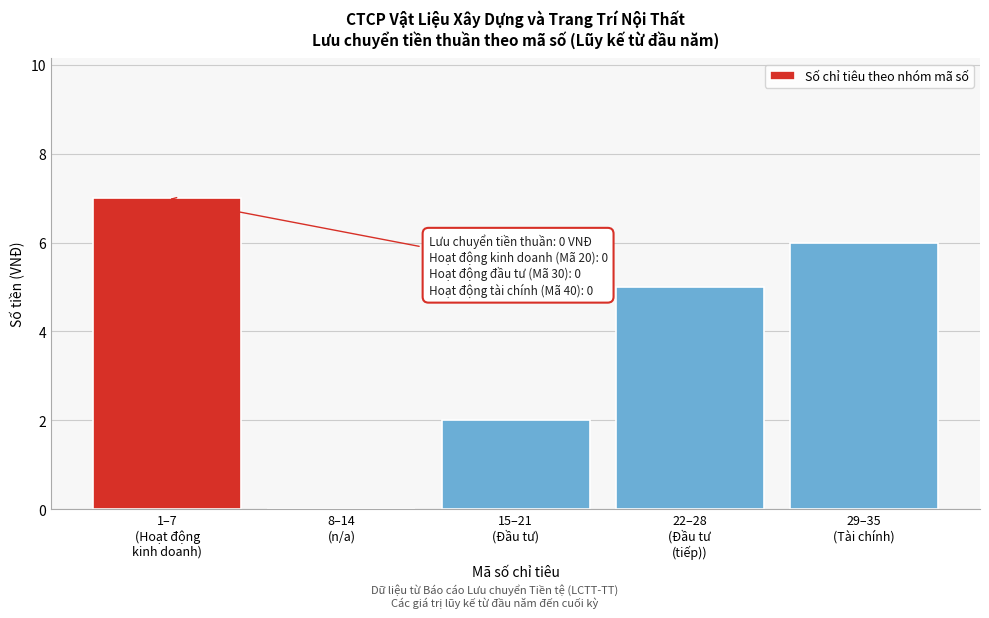

What is the maximum value shown in the chart?

7